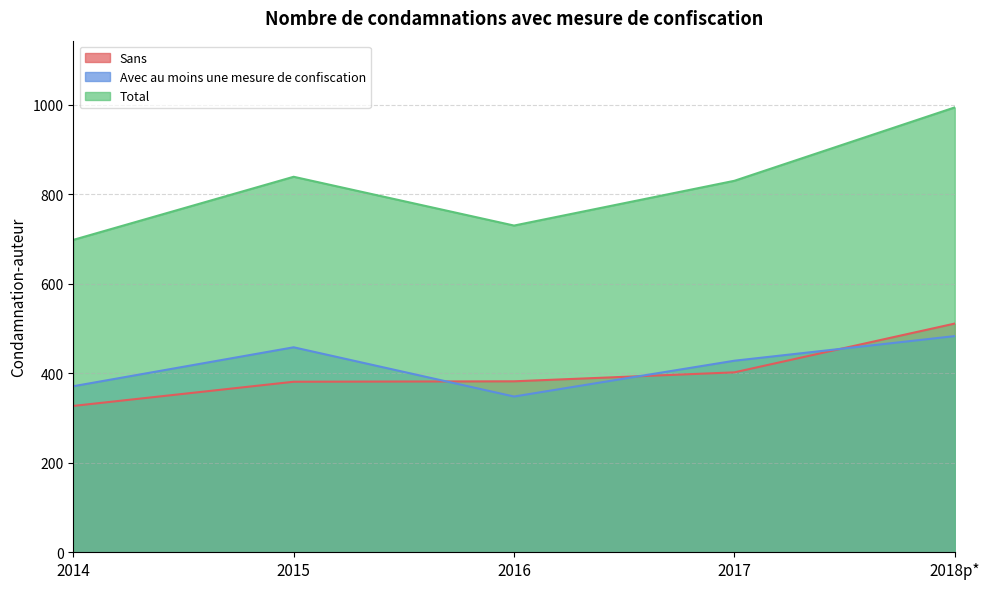

What is the average value of the Sans series?

401